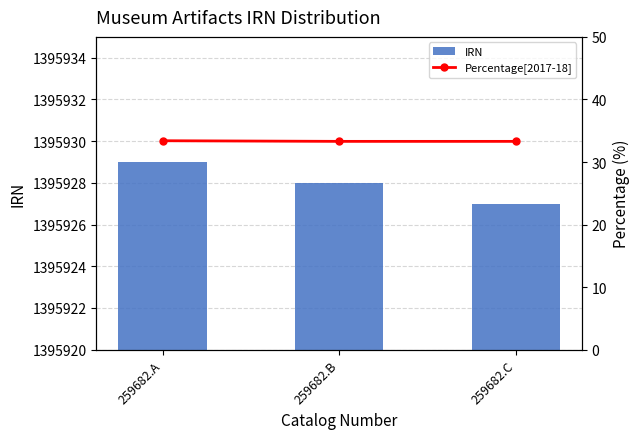

What is the spread (max minus min) of values at 259682.B?

1395894.7